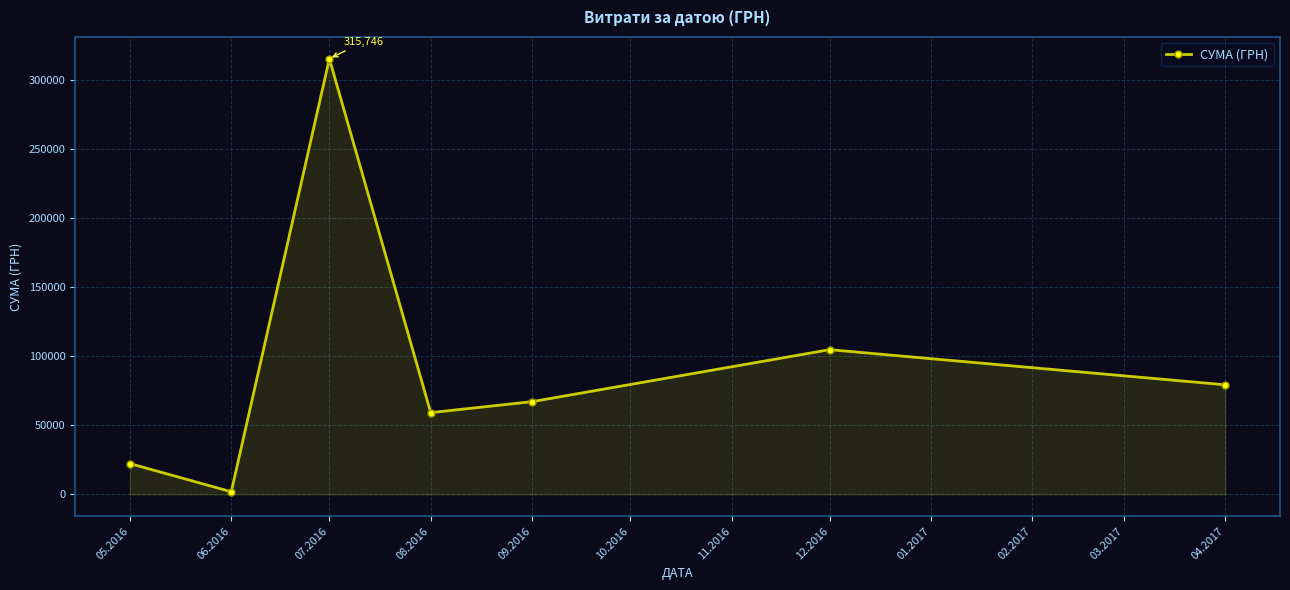

Rank the categories by value from lowest to highest.

06.2016, 05.2016, 08.2016, 09.2016, 04.2017, 12.2016, 07.2016